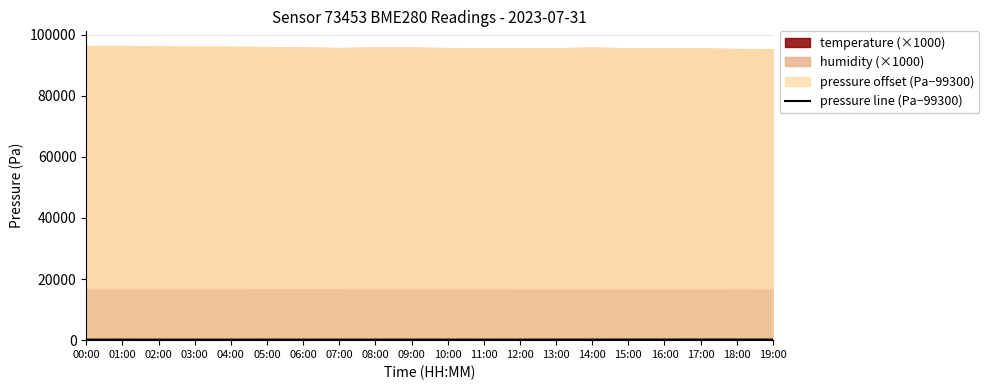

What is the sum of the values at 04:00 and 13:00?

368.8